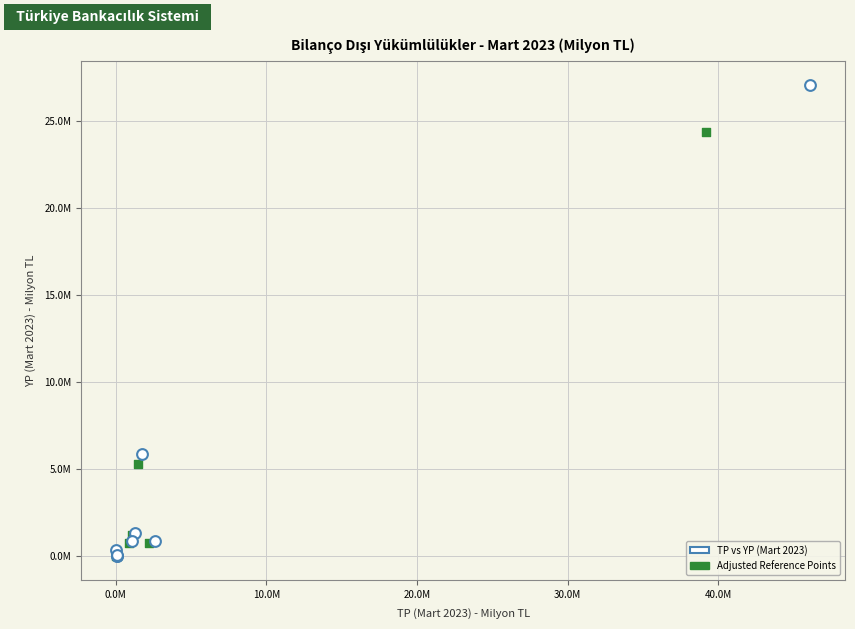

Which series reaches the maximum Y coordinate?

TP vs YP (Mart 2023)